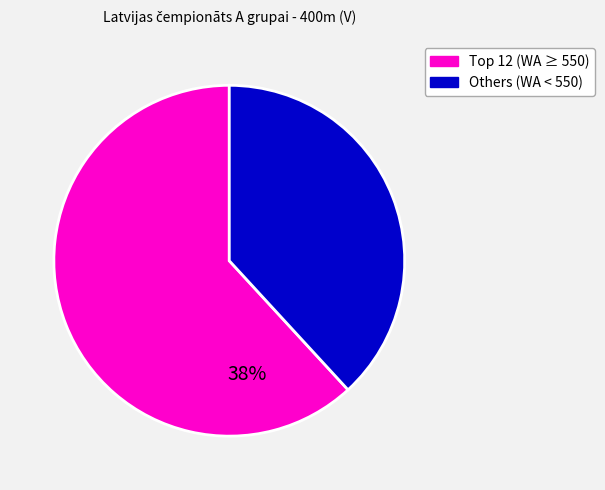

Is there a majority slice in this chart?

Yes